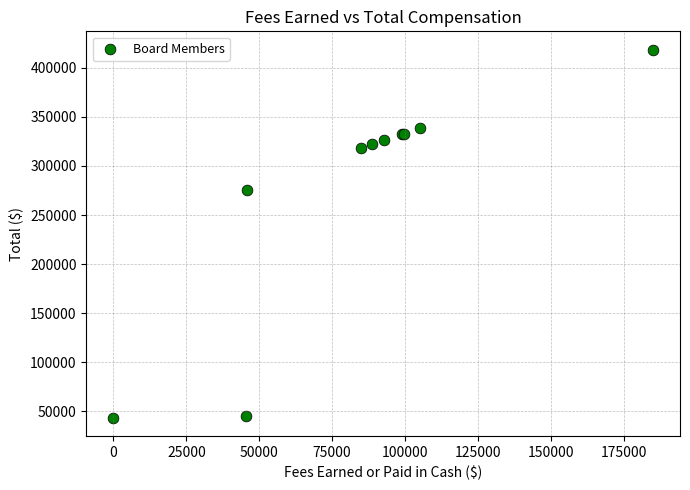

What Y value in the scatter plot is closest to 231031?

275329